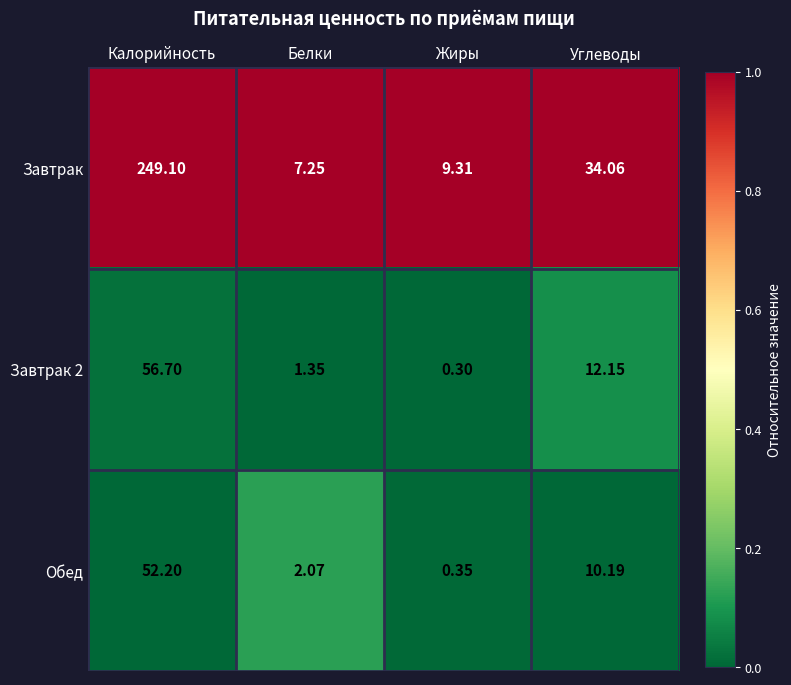

Which series has the largest total across all categories?

Завтрак